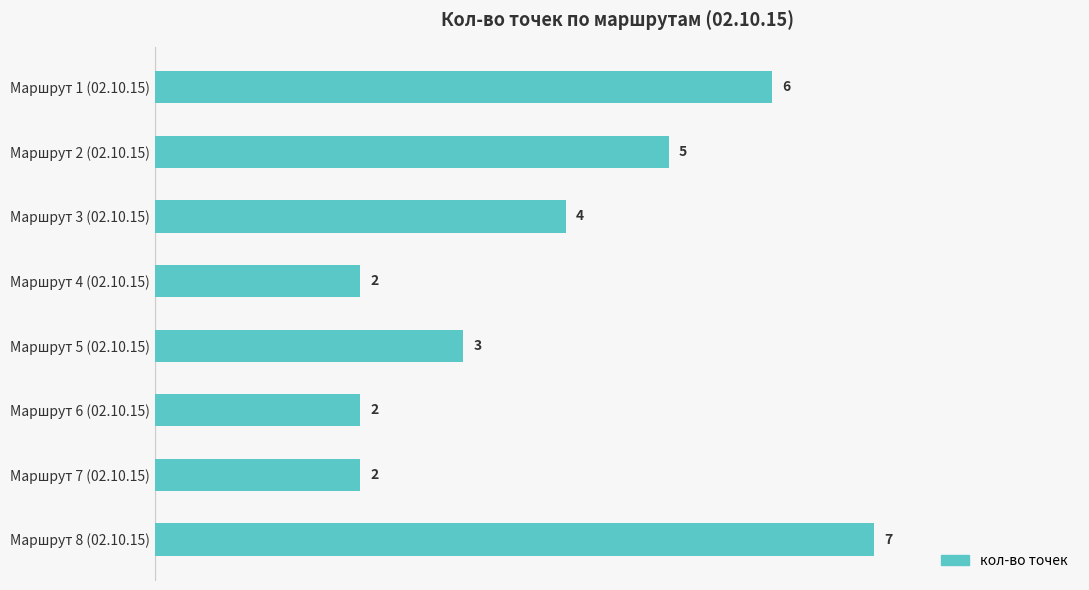

How many values are between 2 and 6?

7